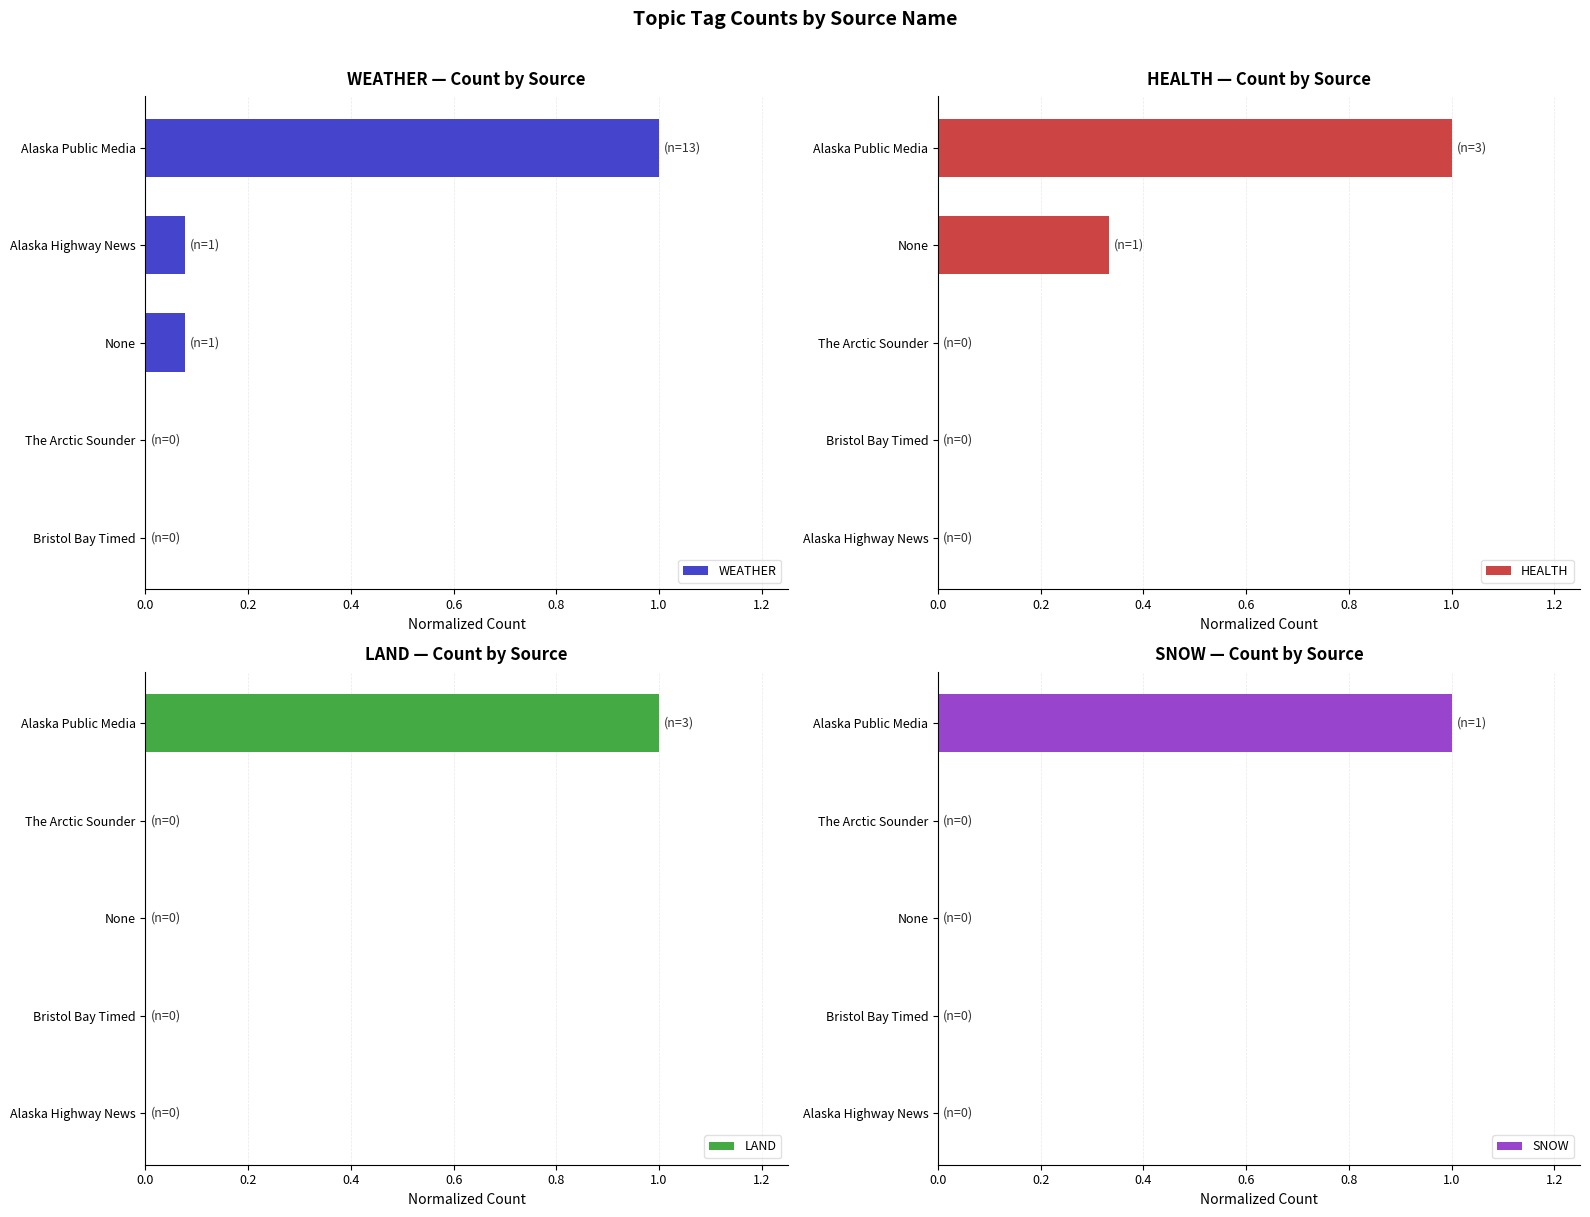

Is the value of LAND at The Arctic Sounder greater than the value of SNOW at The Arctic Sounder?

No